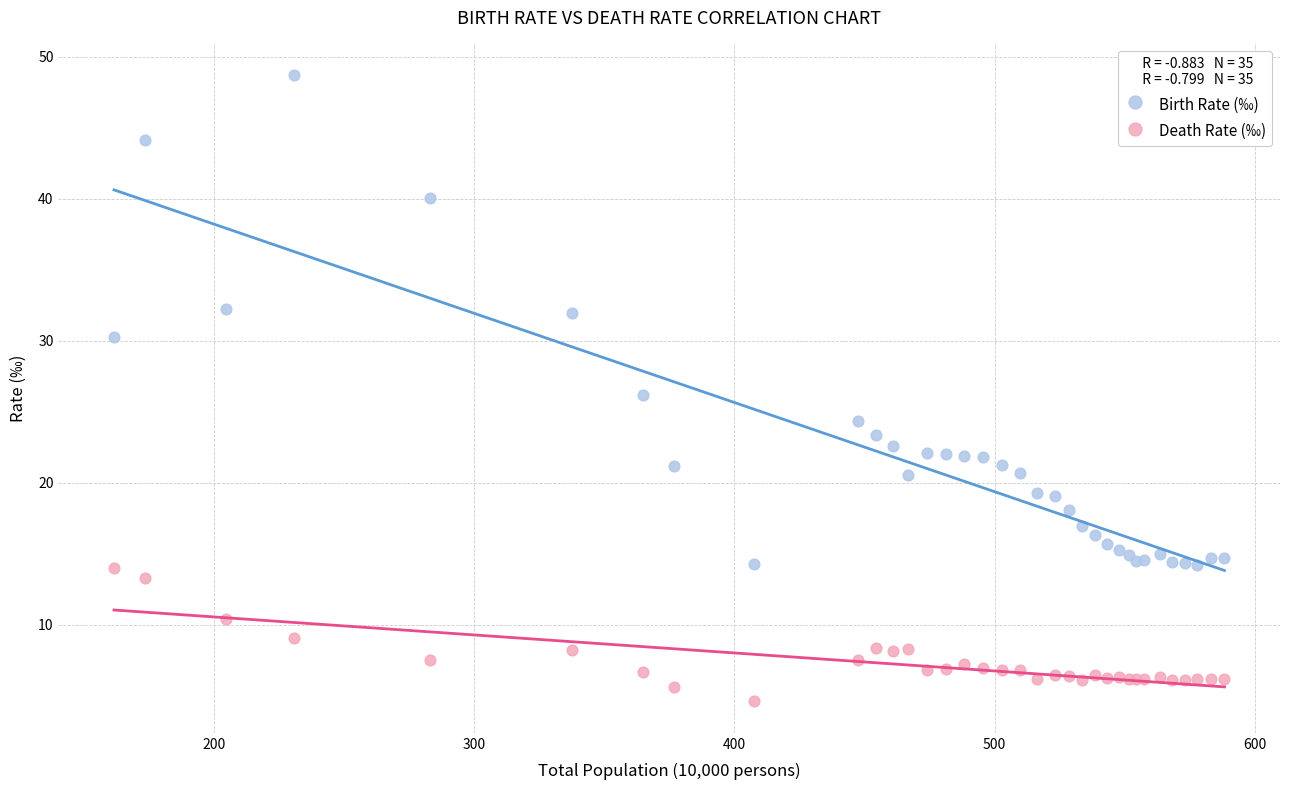

Which series reaches the maximum Y coordinate?

Birth Rate (‰)